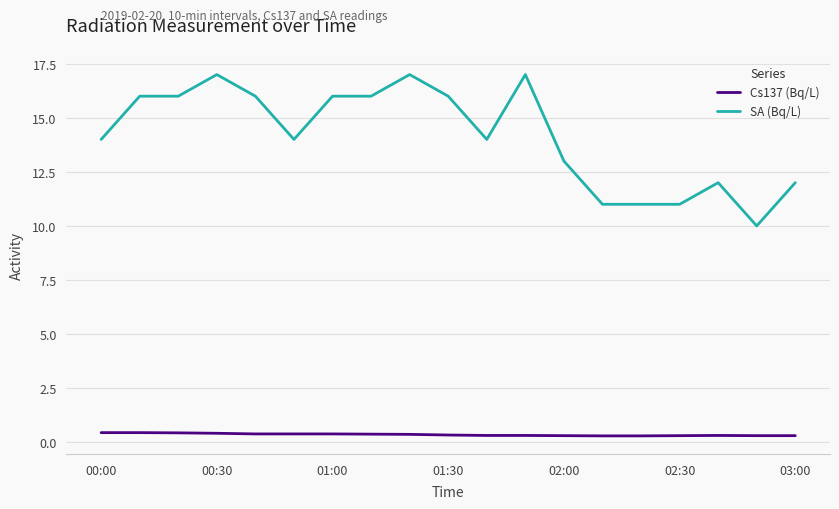

How many lines are shown in the chart?

2